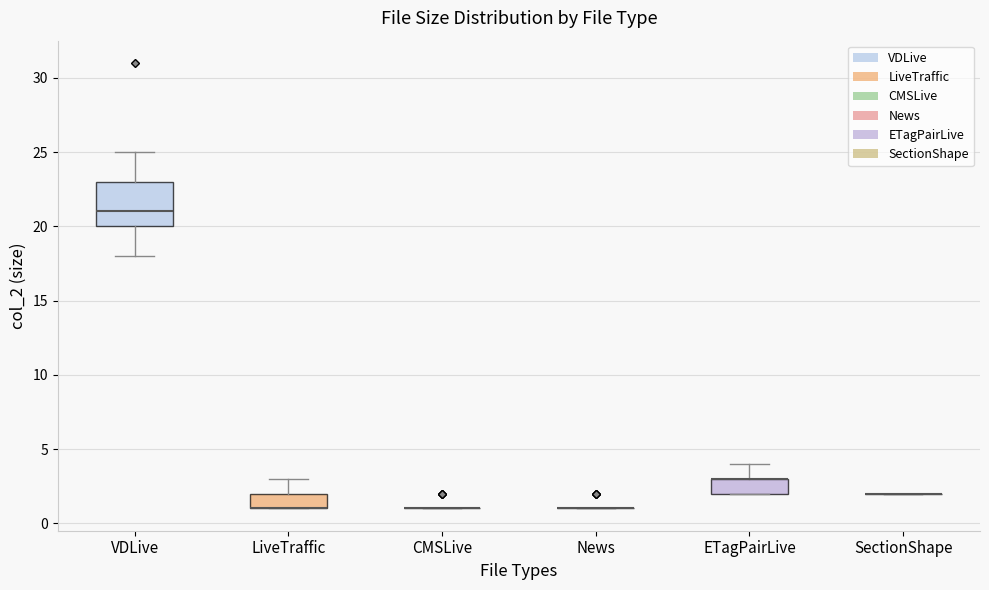

Reading left to right, transcribe this box plot: for each box, give where its median line is, the range the box spans, and where its two whiskers end, as read against the y-axis. The values are not printed on the chart, so give them approximately, as read against the axis.

VDLive: median 21, box 20 to 23, whiskers 18 to 25
LiveTraffic: median 1 (drawn on the box's lower edge), box 1 to 2, whiskers 1 to 3
CMSLive: box collapsed to a line at 1, whiskers 1 to 1
News: box collapsed to a line at 1, whiskers 1 to 1
ETagPairLive: median 3 (drawn on the box's upper edge), box 2 to 3, whiskers 2 to 4
SectionShape: box collapsed to a line at 2, whiskers 2 to 2